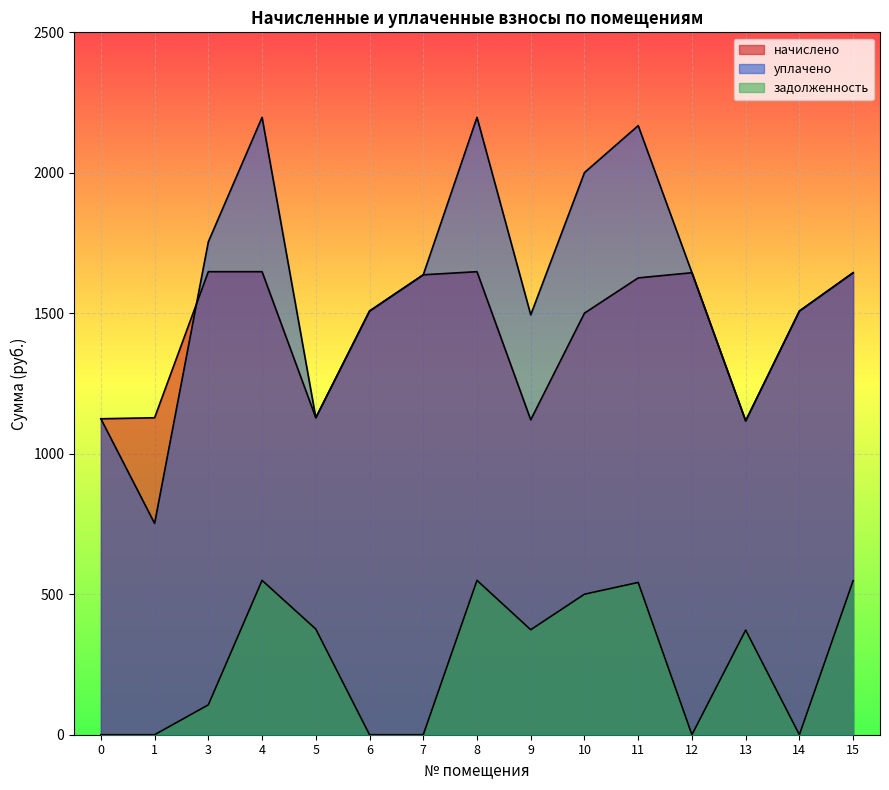

List the labels in order of начислено value, largest first.

3, 4, 8, 12, 15, 7, 11, 6, 14, 10, 1, 5, 0, 9, 13